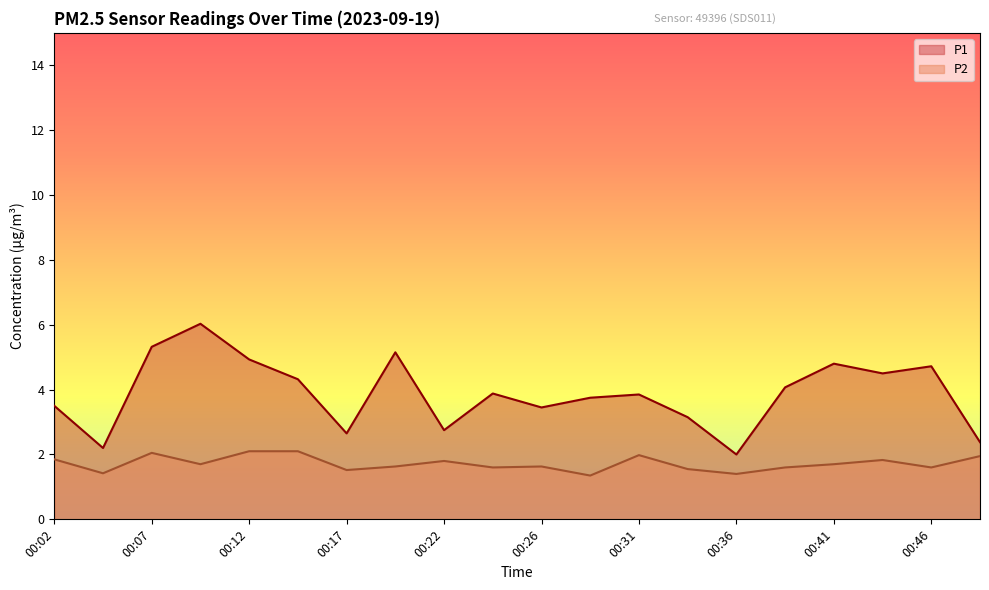

At how many categories does at least one series exceed 3?

15